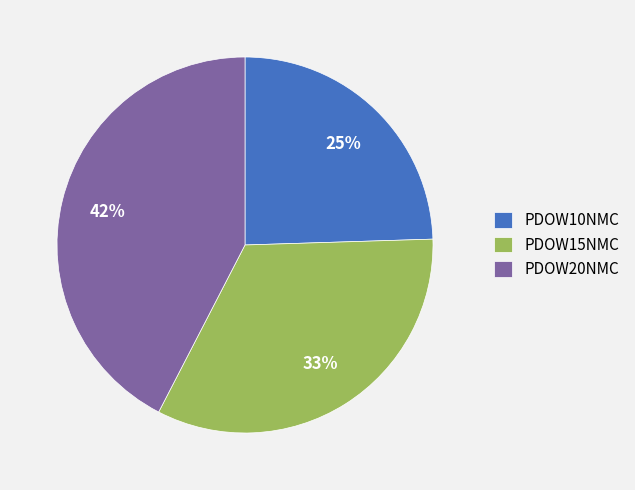

Which category has the biggest portion of the pie?

PDOW20NMC